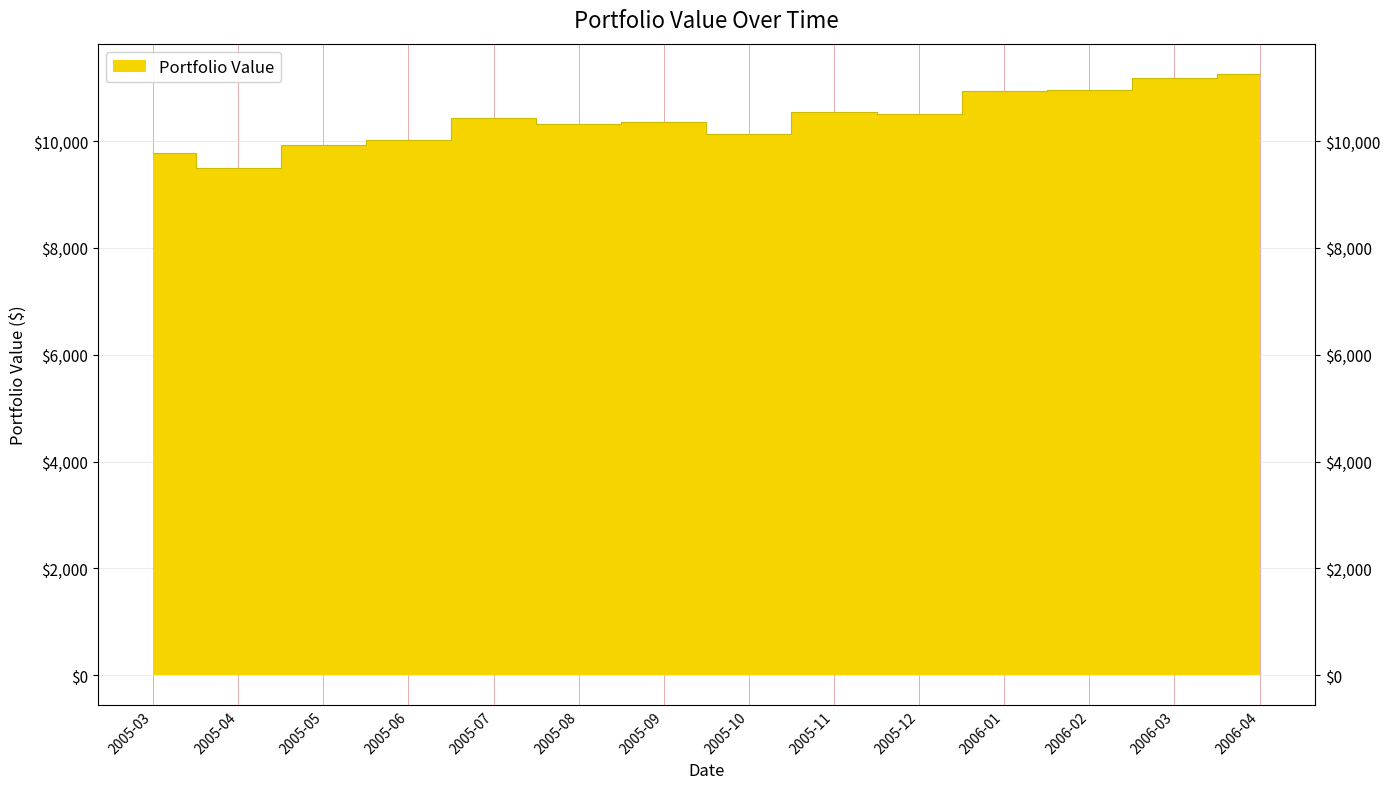

What is the minimum value shown in the chart?

9495.7